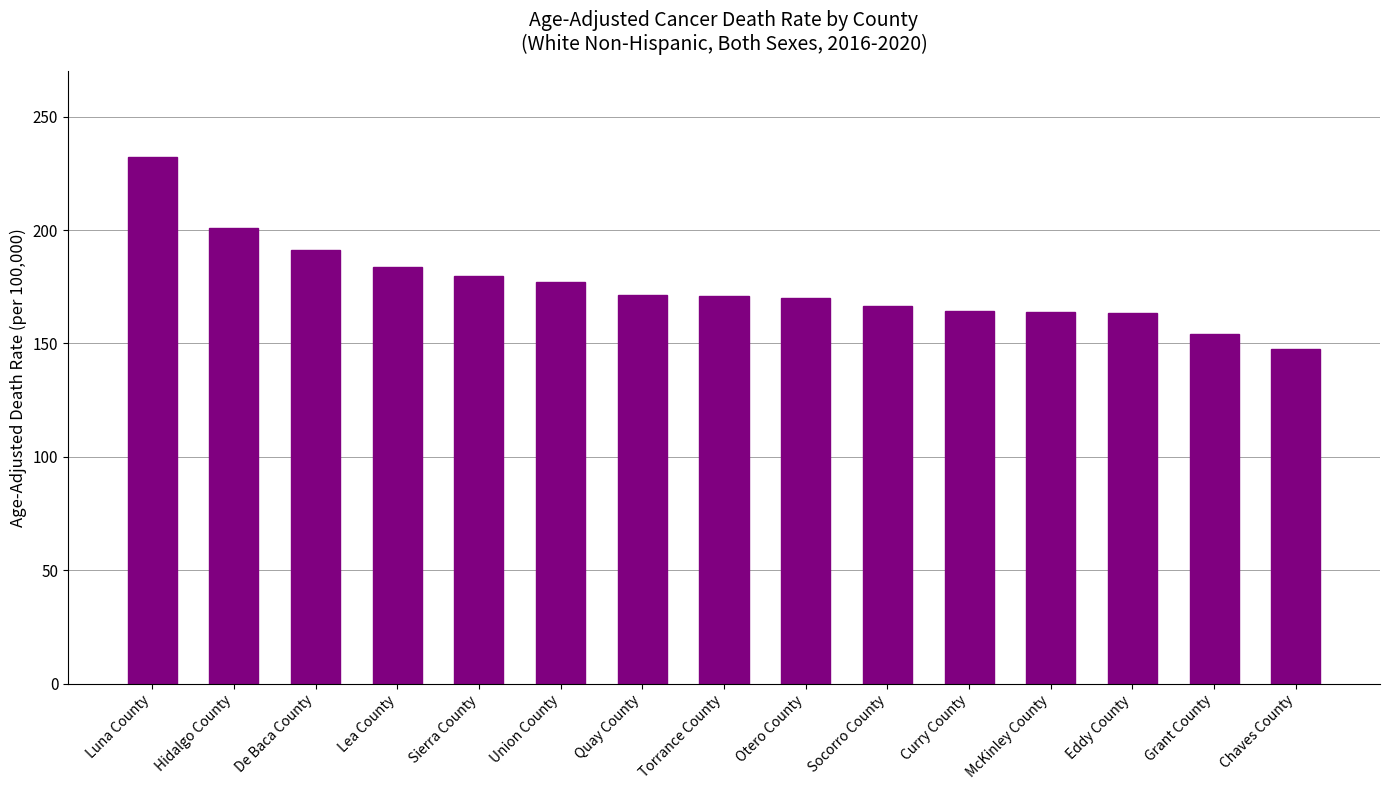

What is the difference between the maximum and minimum values?

84.7